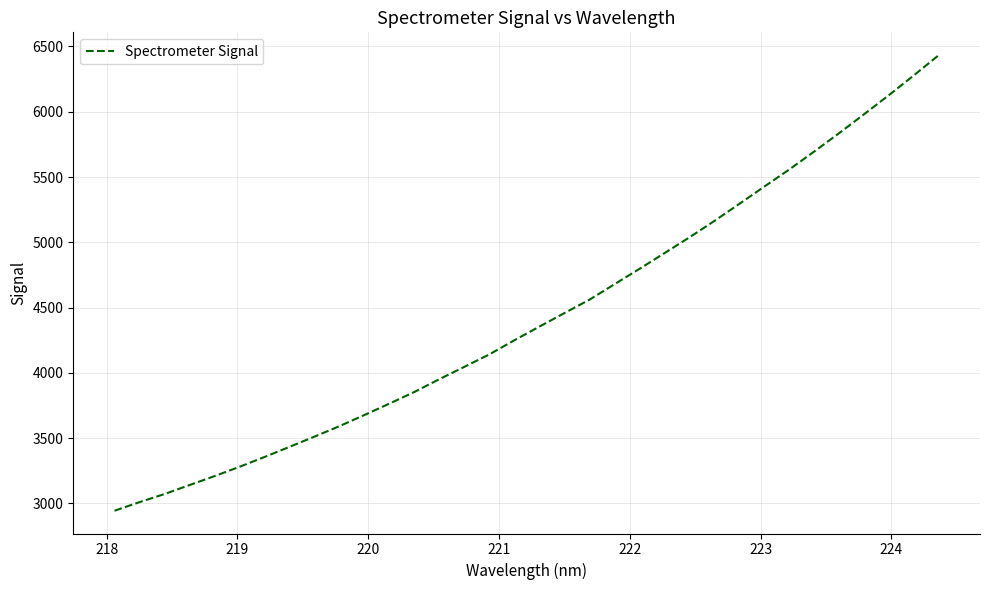

What is the greatest value displayed?

6433.6